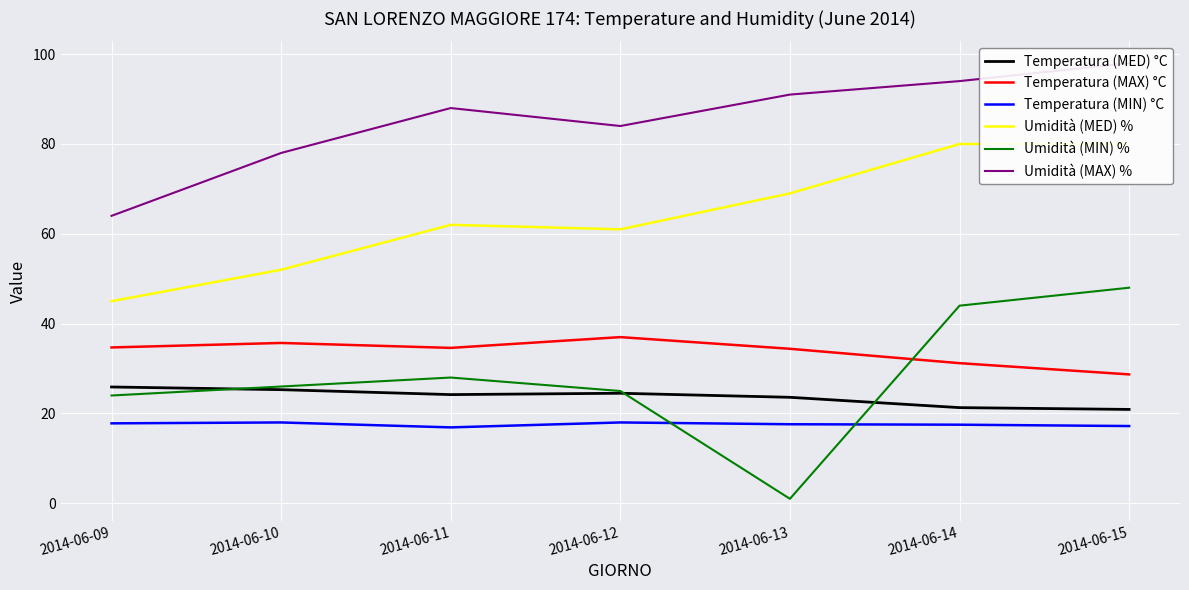

Does the chart display data point markers on the line(s)?

No